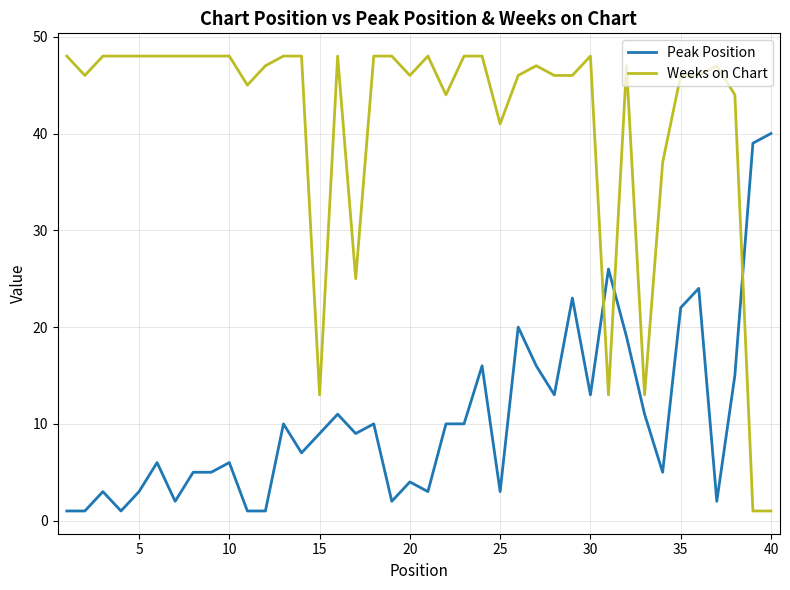

Is this an area chart (filled region under the line)?

No